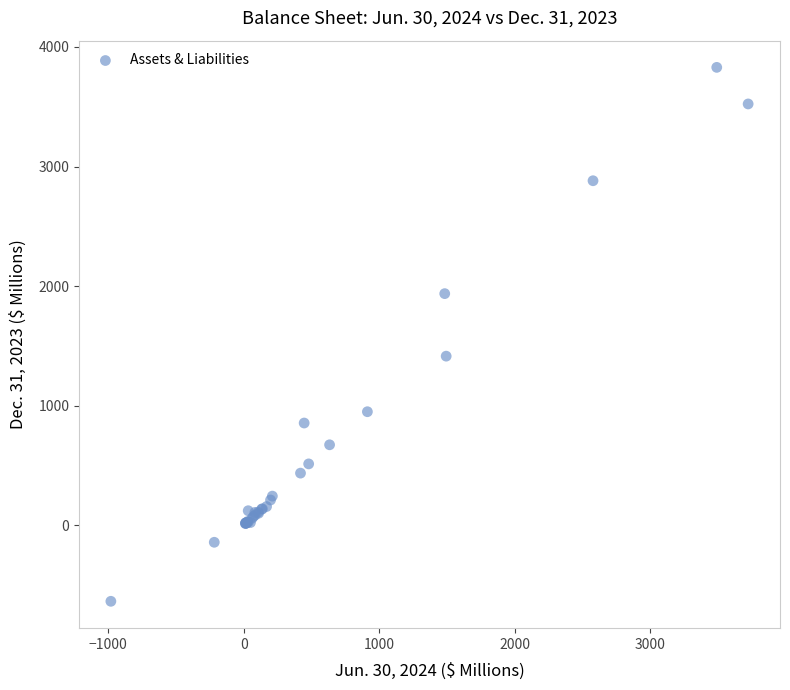

What Y value in the scatter plot is closest to 1595?

1413.3